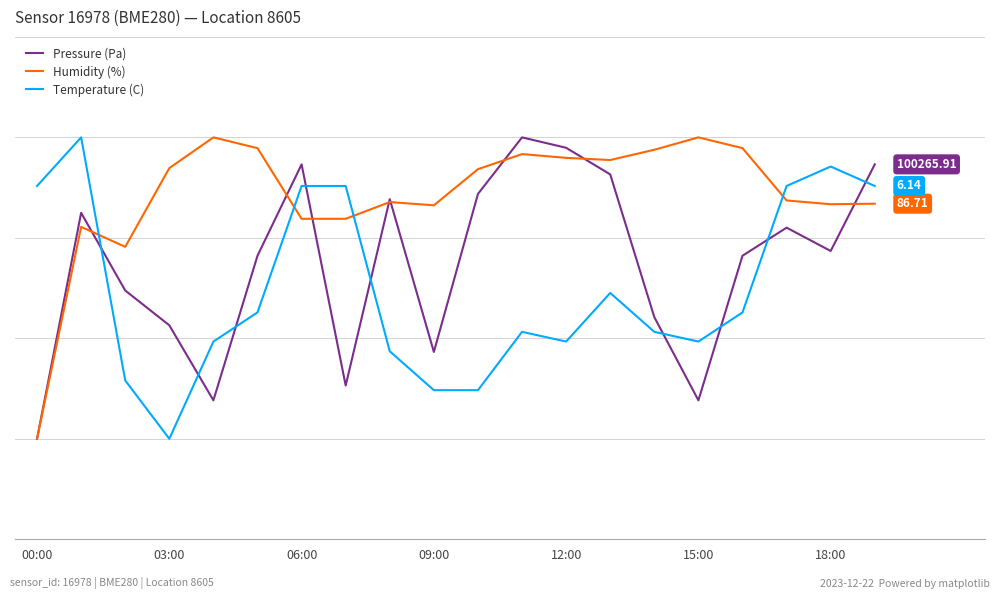

Reading right to left, what are all the values shown in this chart?

Pressure (Pa): 37.3	28.7	31.0	28.2	13.8	22.1	36.3	39.0	40.0	34.4	18.6	33.9	15.3	37.3	28.2	13.8	21.3	24.8	32.5	10.0
Humidity (%): 33.4	33.3	33.7	38.9	40.0	38.8	37.7	38.0	38.3	36.8	33.2	33.6	31.9	31.9	38.9	40.0	36.9	29.1	31.1	10.0
Temperature (C): 35.2	37.1	35.2	22.6	19.7	20.6	24.5	19.7	20.6	14.8	14.8	18.7	35.2	35.2	22.6	19.7	10.0	15.8	40.0	35.2